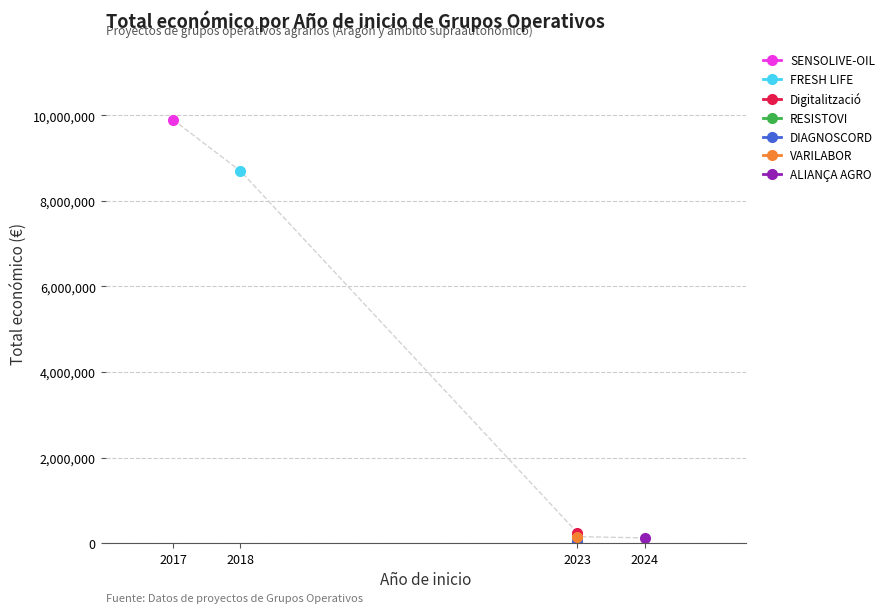

What is the sum of the values at 2023 and 2023?

299106